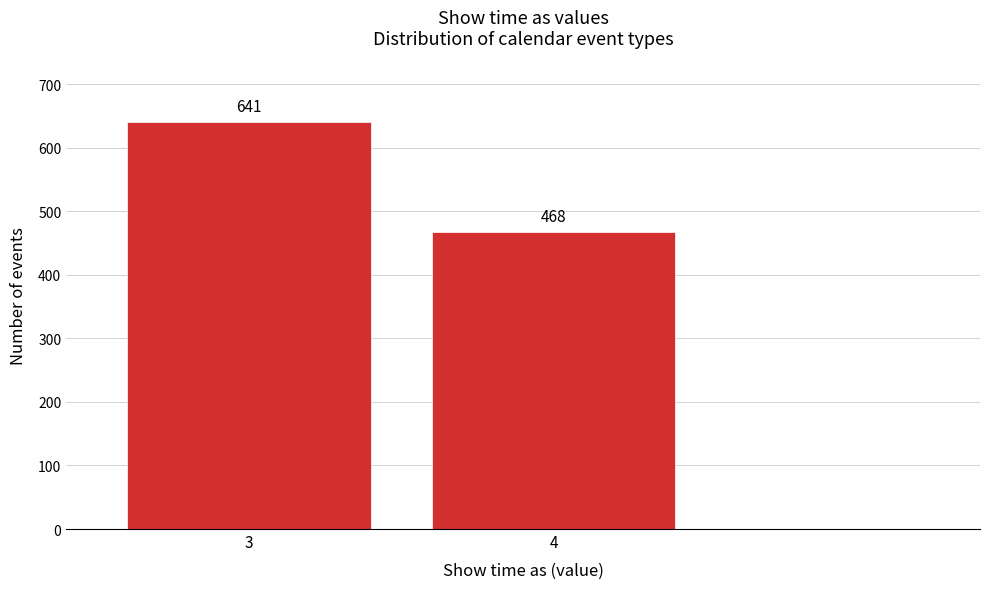

Reading left to right, transcribe all the data shown in this chart.

3=641	4=468